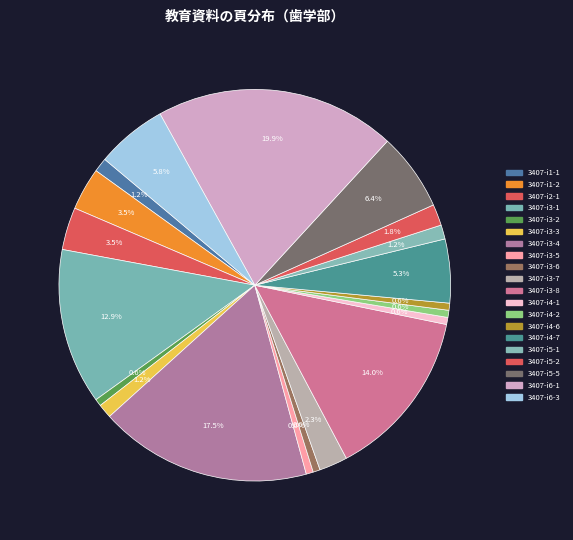

How many segments does this pie chart have?

20